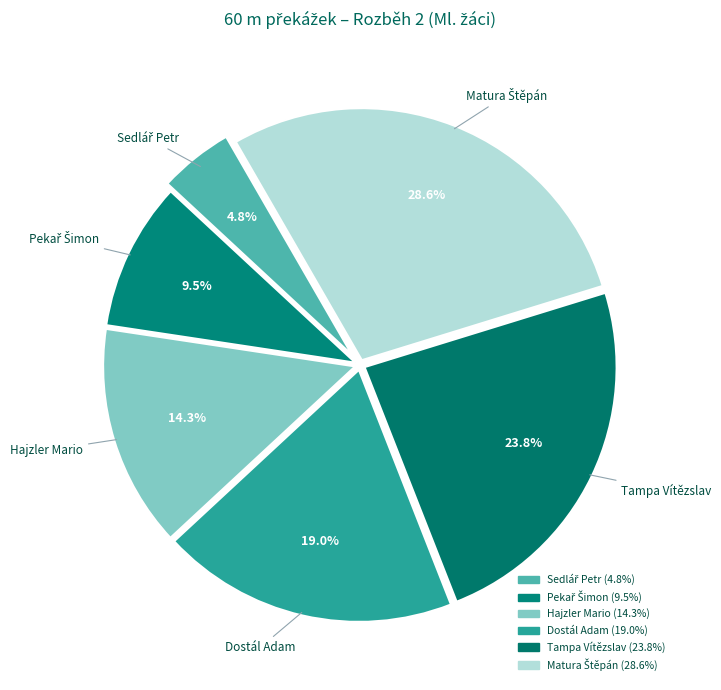

Does Tampa Vítězslav represent more than half of the total?

No